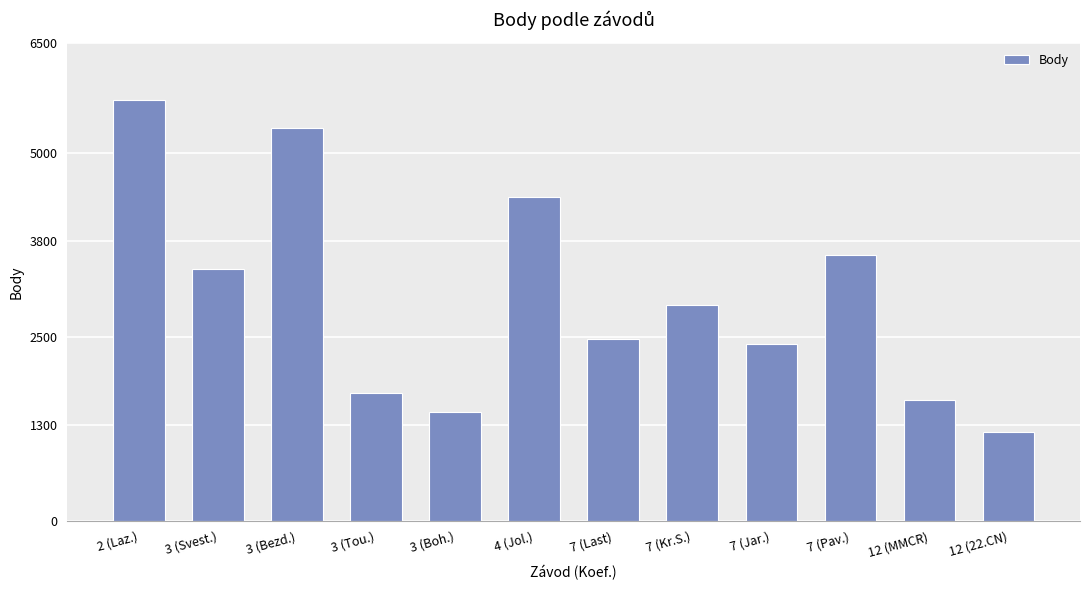

What is the smallest value displayed?

1206